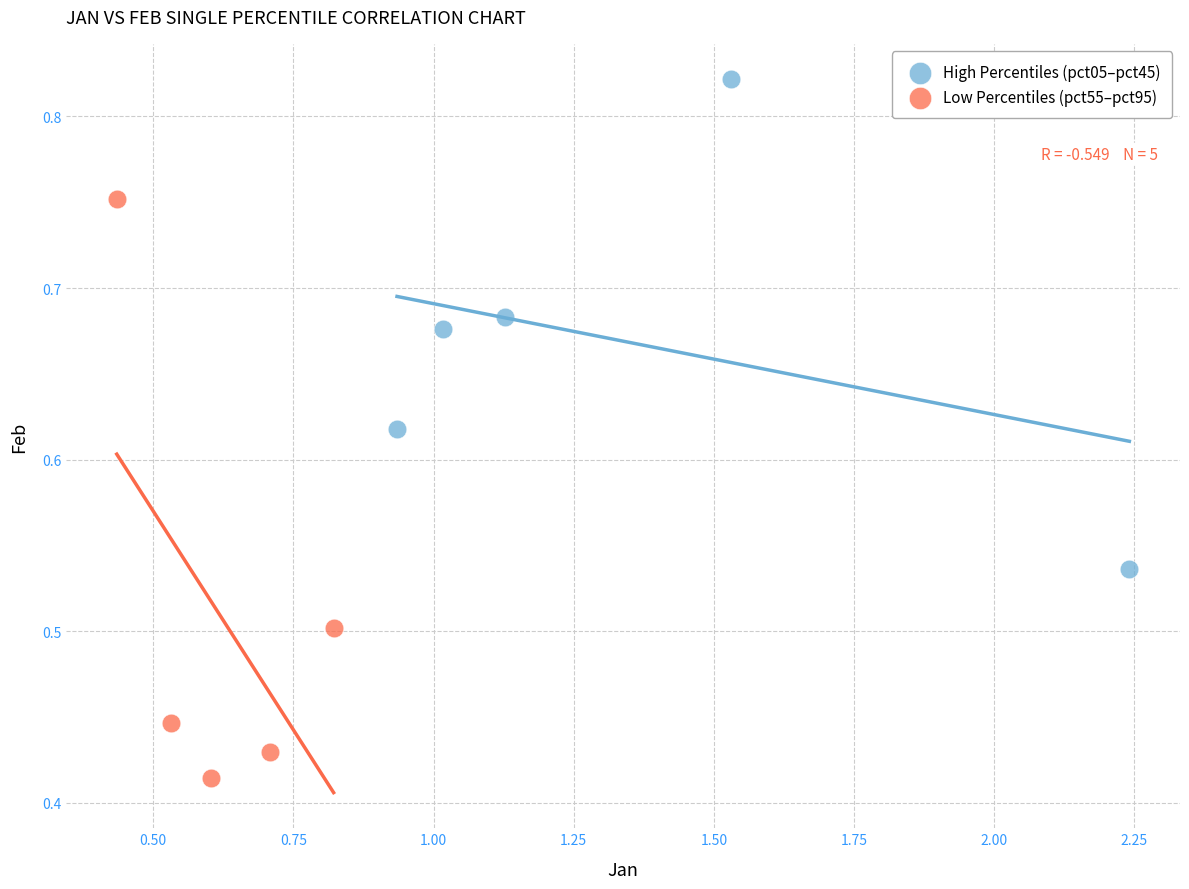

Which series has the widest spread of Y values?

Low Percentiles (pct55–pct95)